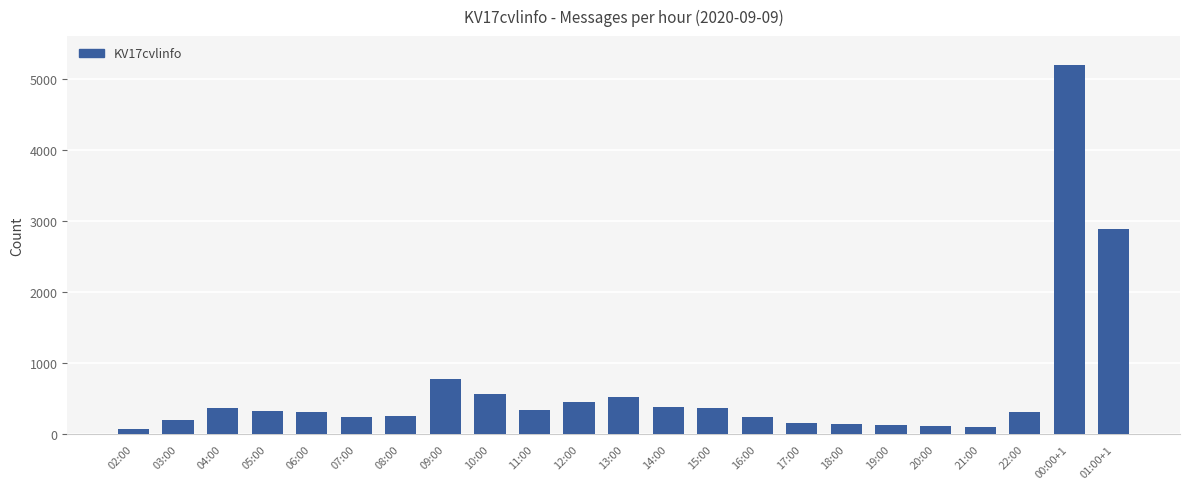

Does the chart contain stacked bars?

No